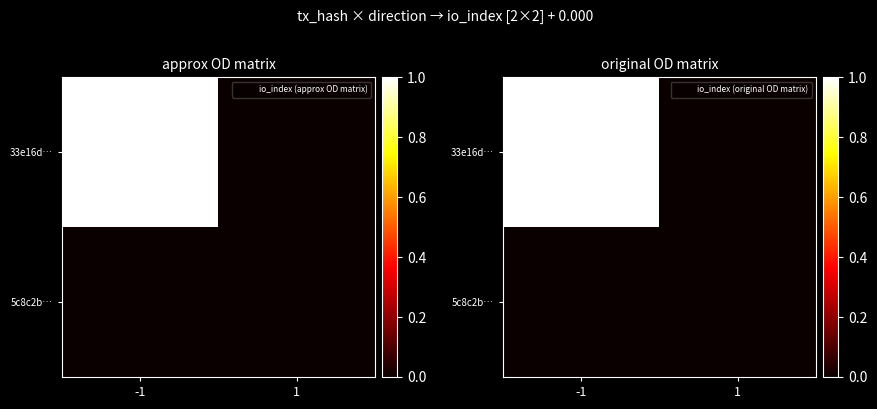

What is the highest value of the 33e16d… series?

1